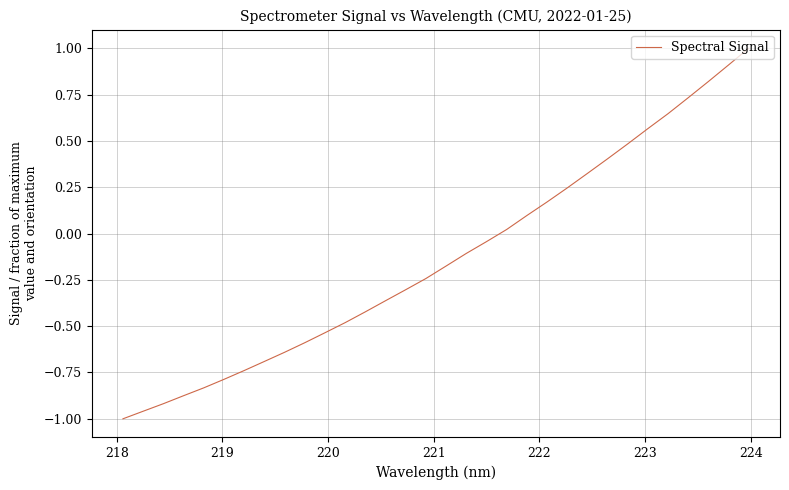

What is the difference between the maximum and minimum values?

2.0